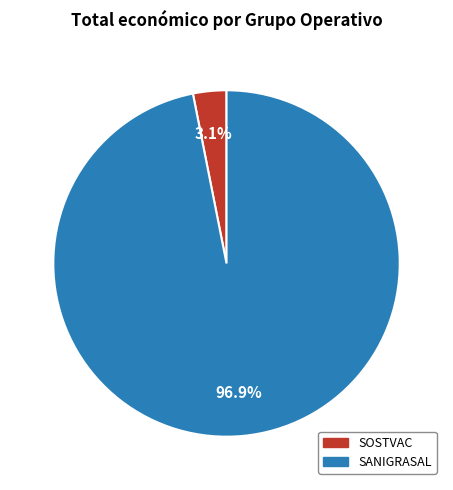

Count the number of slices in the pie.

2